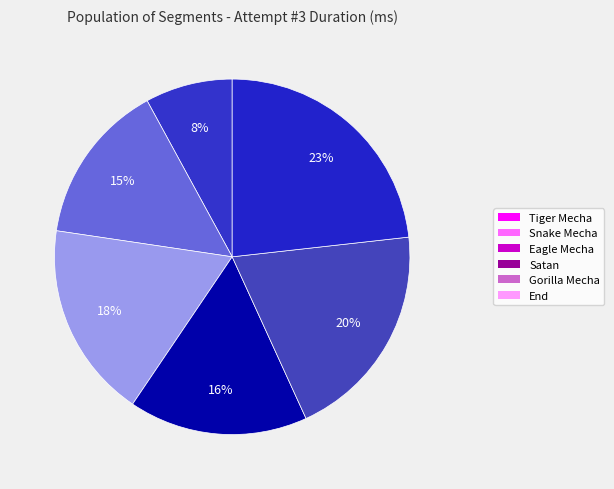

Which slice is the smallest?

Tiger Mecha